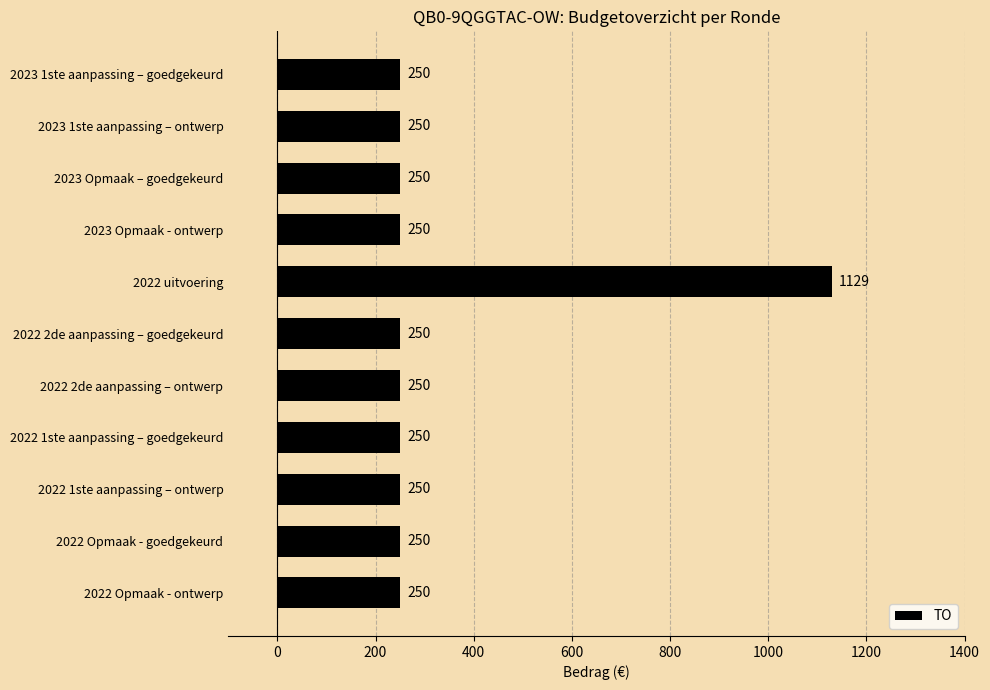

Is it true that the value at 2022 2de aanpassing – goedgekeurd is 250?

True